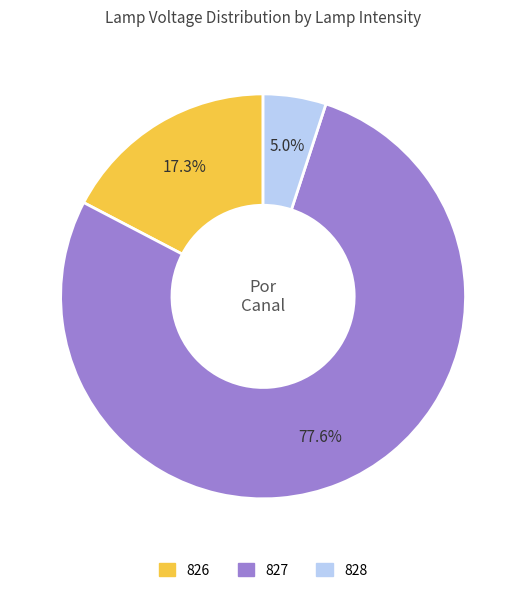

True or false: 827 accounts for 27% of the total.

False